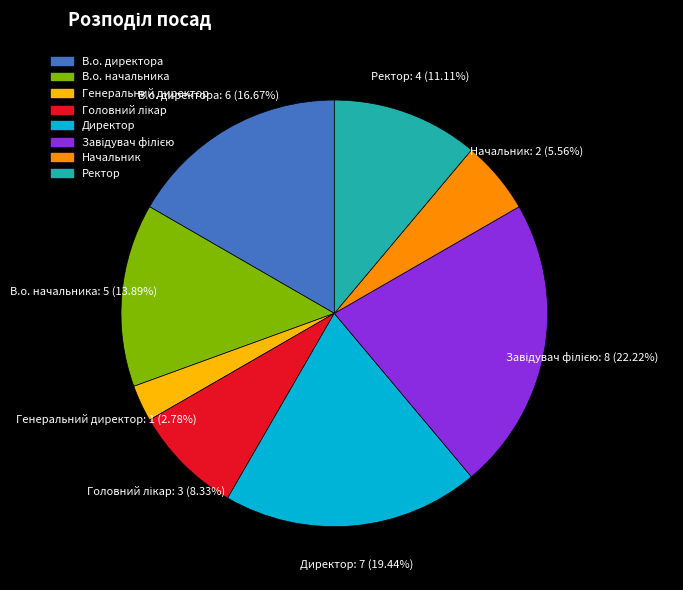

Is the sum of Ректор and В.о. директора greater than half?

No